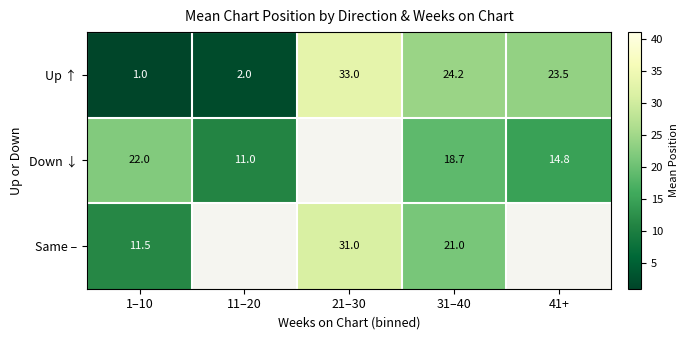

Is the value of Up ↑ at 11–20 greater than the value of Down ↓ at 31–40?

No